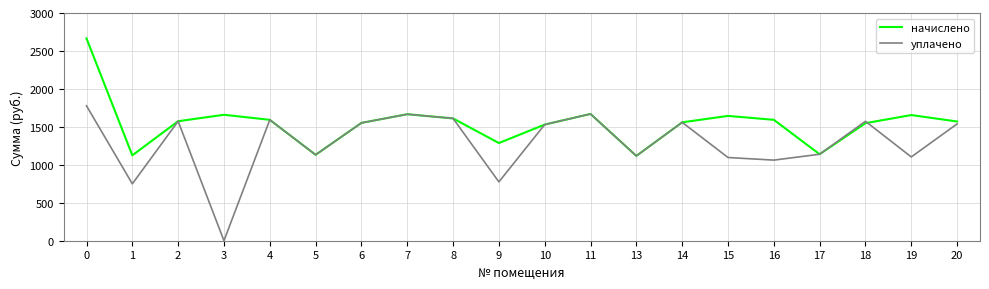

At which label does уплачено reach its minimum?

3